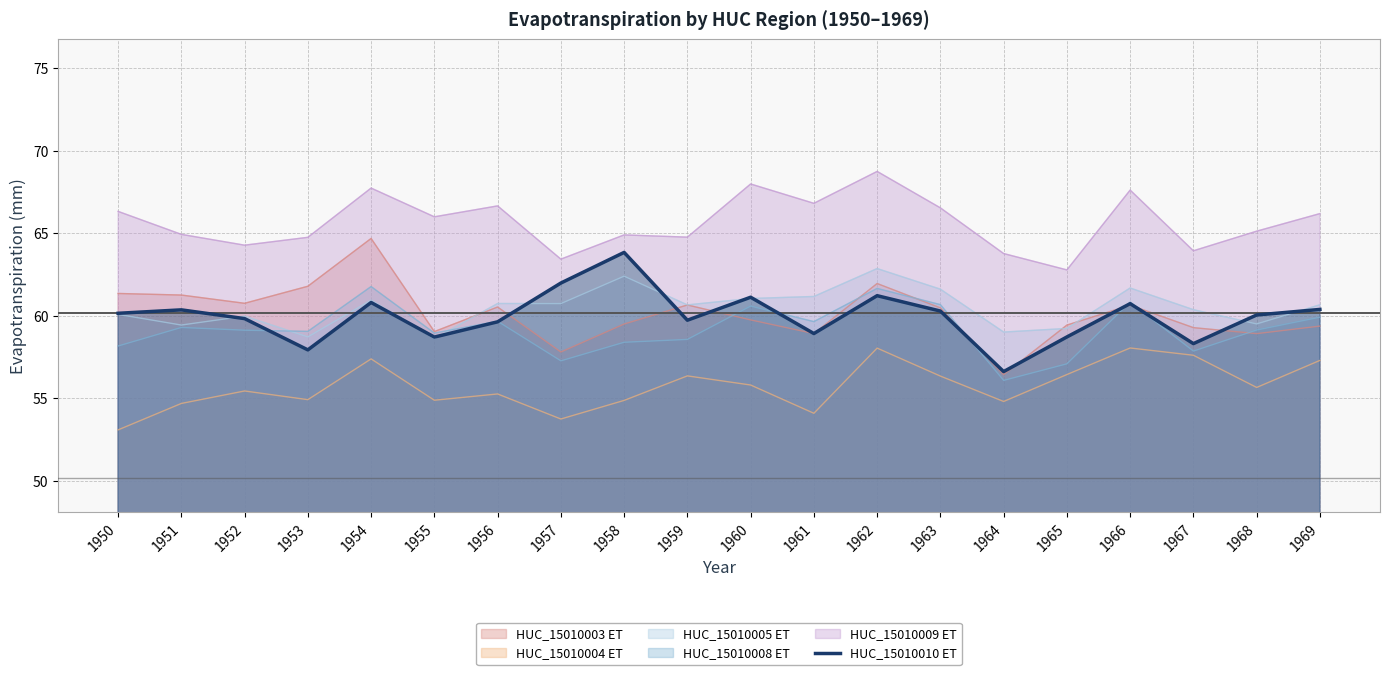

What is the smallest value displayed?

53.1